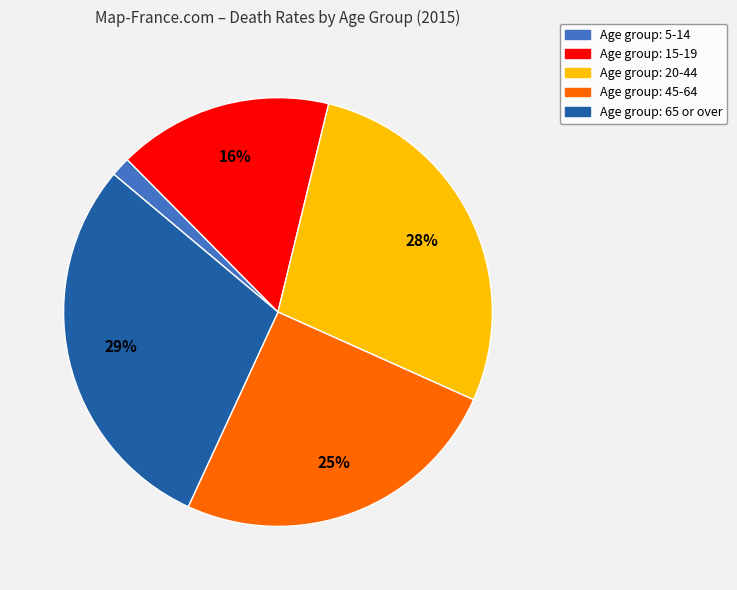

Is there a majority slice in this chart?

No